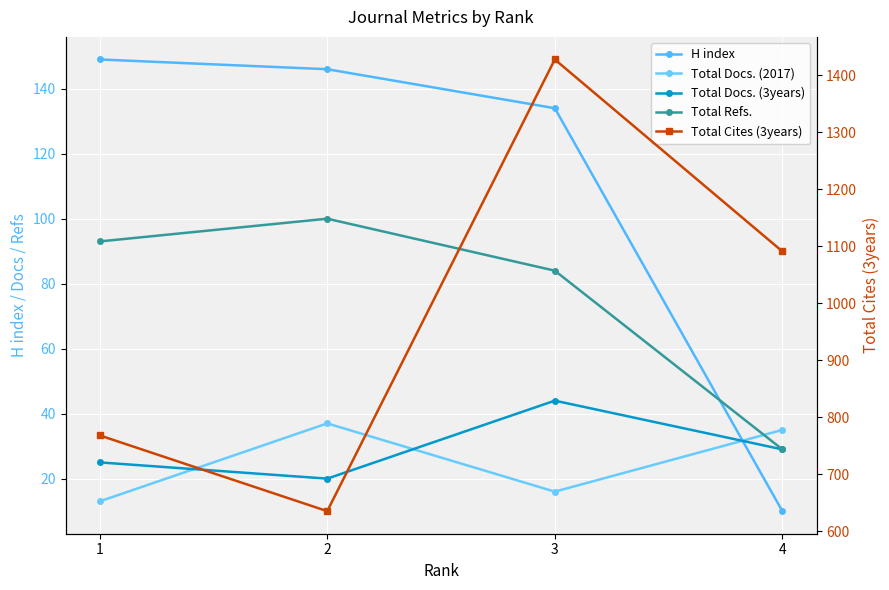

What is the difference between the highest and lowest values at 4?

1081